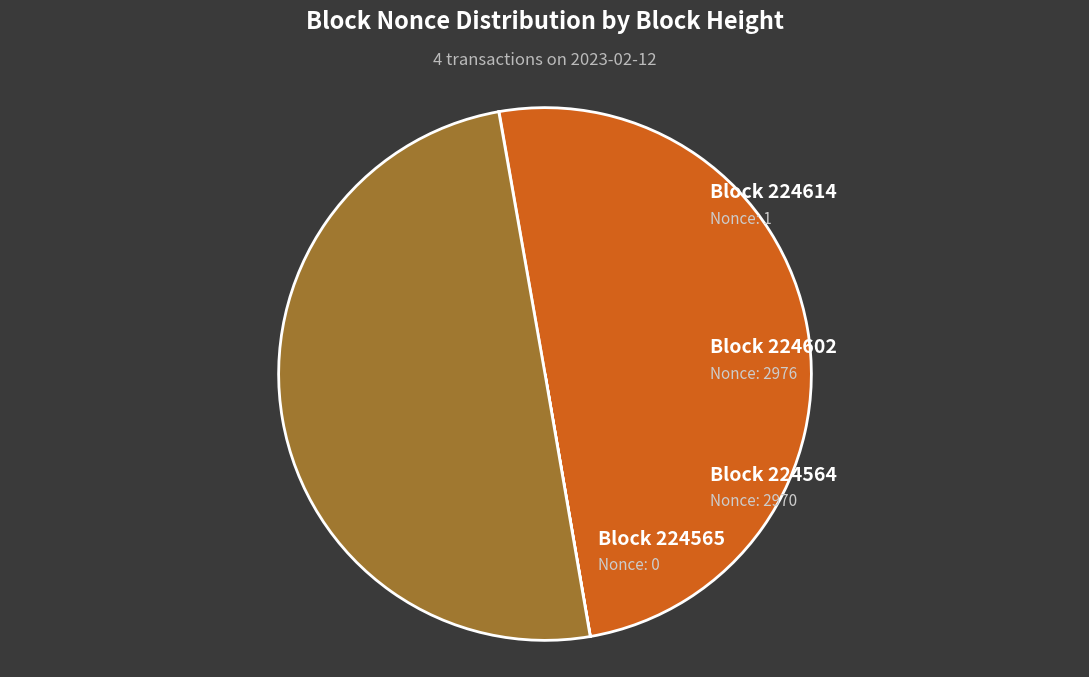

To the nearest percent, what is the difference between the largest and smallest slice percentages?

50%